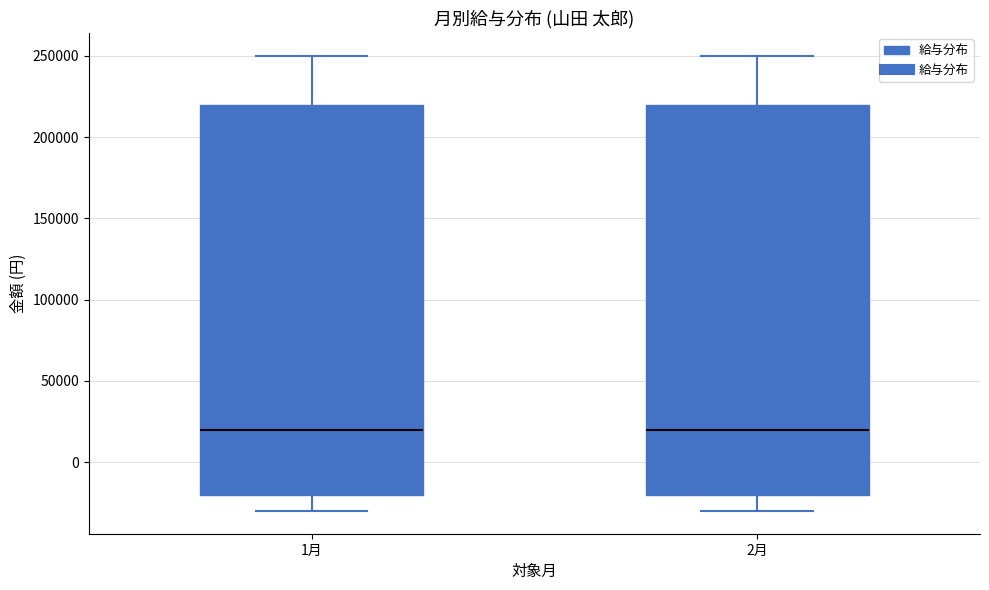

Reading left to right, read every box against the y-axis: the position of its median line, the range the box covers, and the ends of its whiskers. The values are not printed on the chart, so give them approximately, as read against the axis.

1月: median 20000, box -20000 to 220000, whiskers -30000 to 250000
2月: median 20000, box -20000 to 220000, whiskers -30000 to 250000